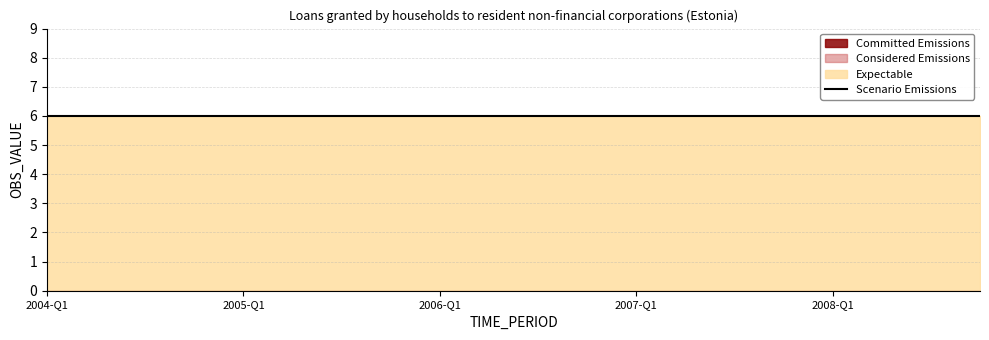

Does the chart have visible grid lines?

Yes